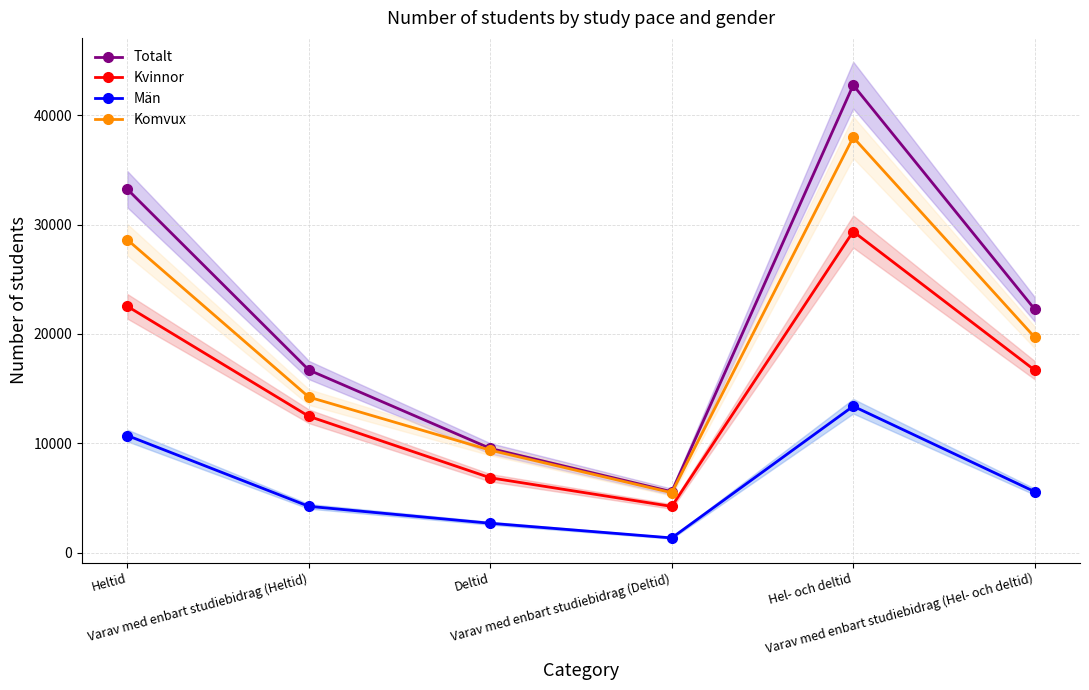

List the series in order of their overall mean, highest first.

Totalt, Komvux, Kvinnor, Män